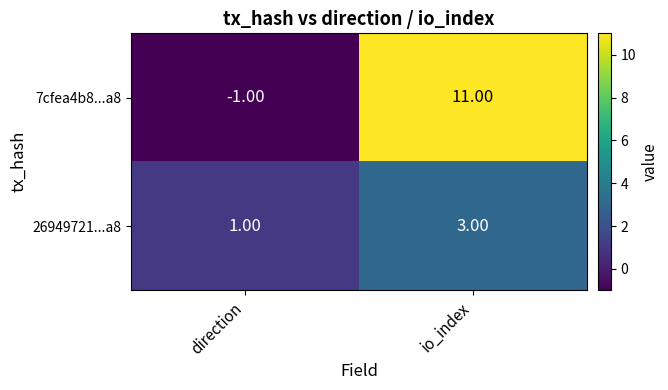

Which series changed the most between direction and io_index?

7cfea4b8...a8